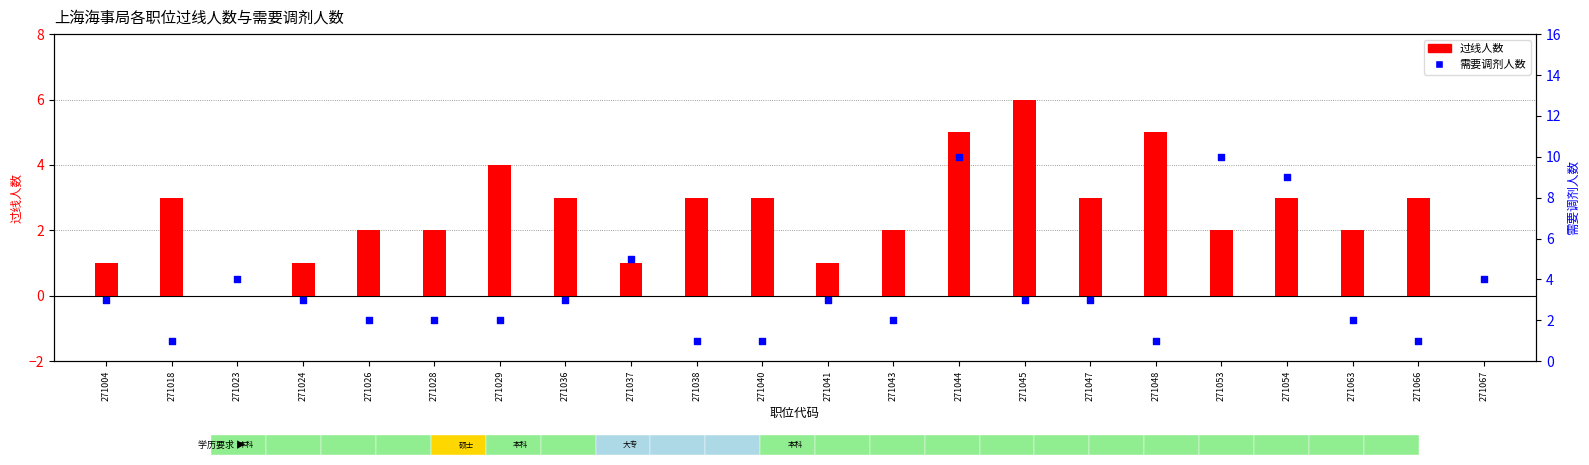

At how many categories does at least one series exceed 2?

18